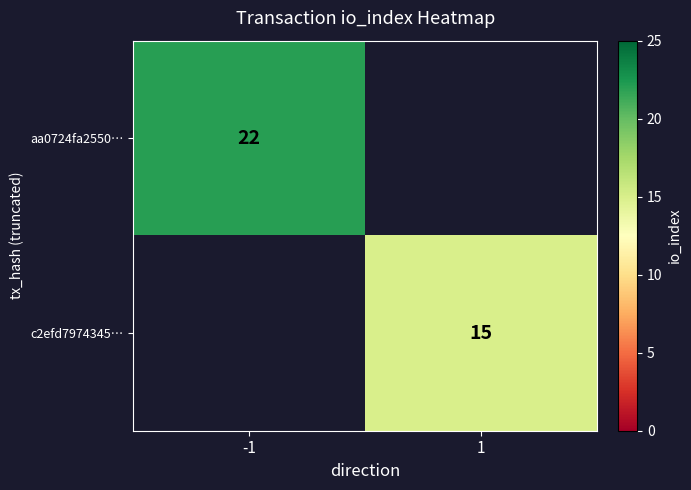

The aa0724fa2550… series shows 31 at -1. True or false?

False